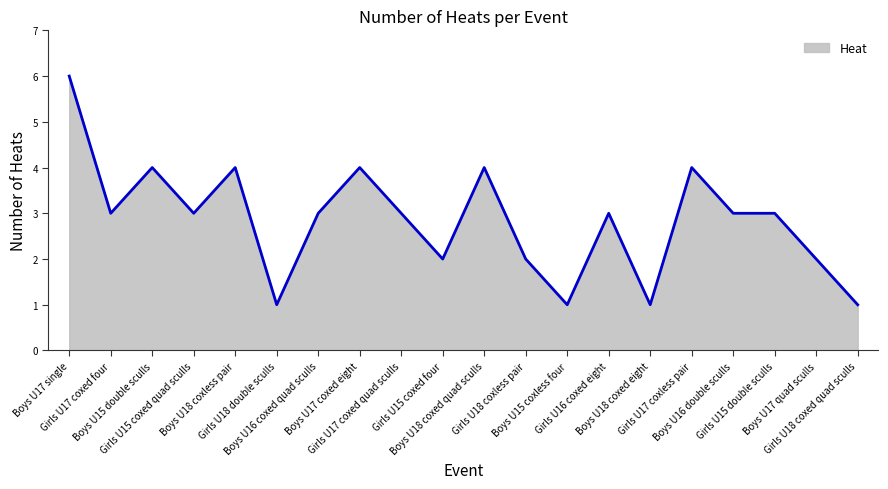

Reading left to right, transcribe all the data shown in this chart.

6	3	4	3	4	1	3	4	3	2	4	2	1	3	1	4	3	3	2	1